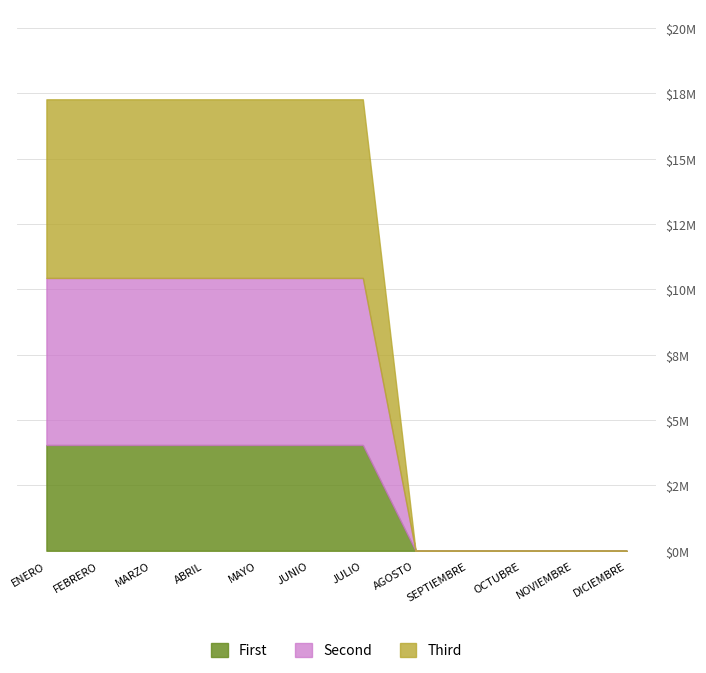

What position from the left is SEPTIEMBRE?

9